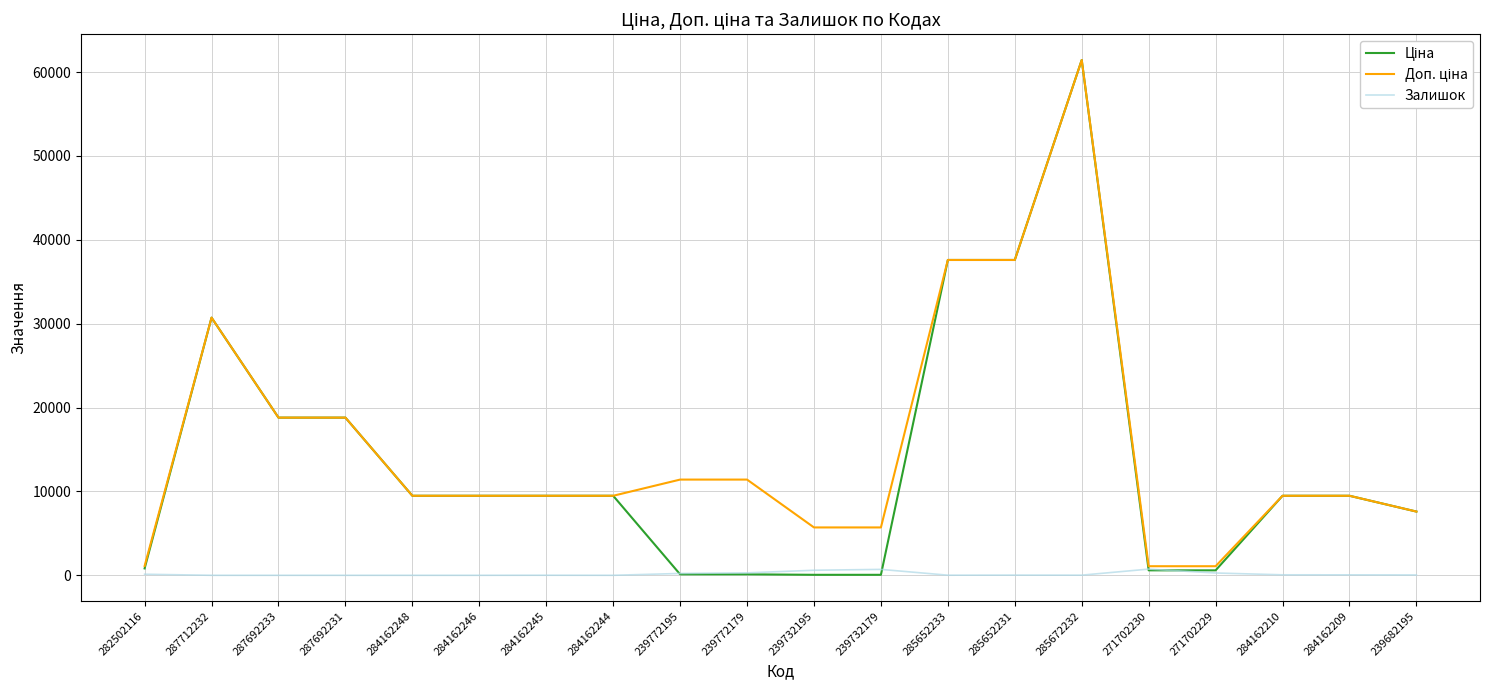

What is the maximum value shown in the chart?

61434.3